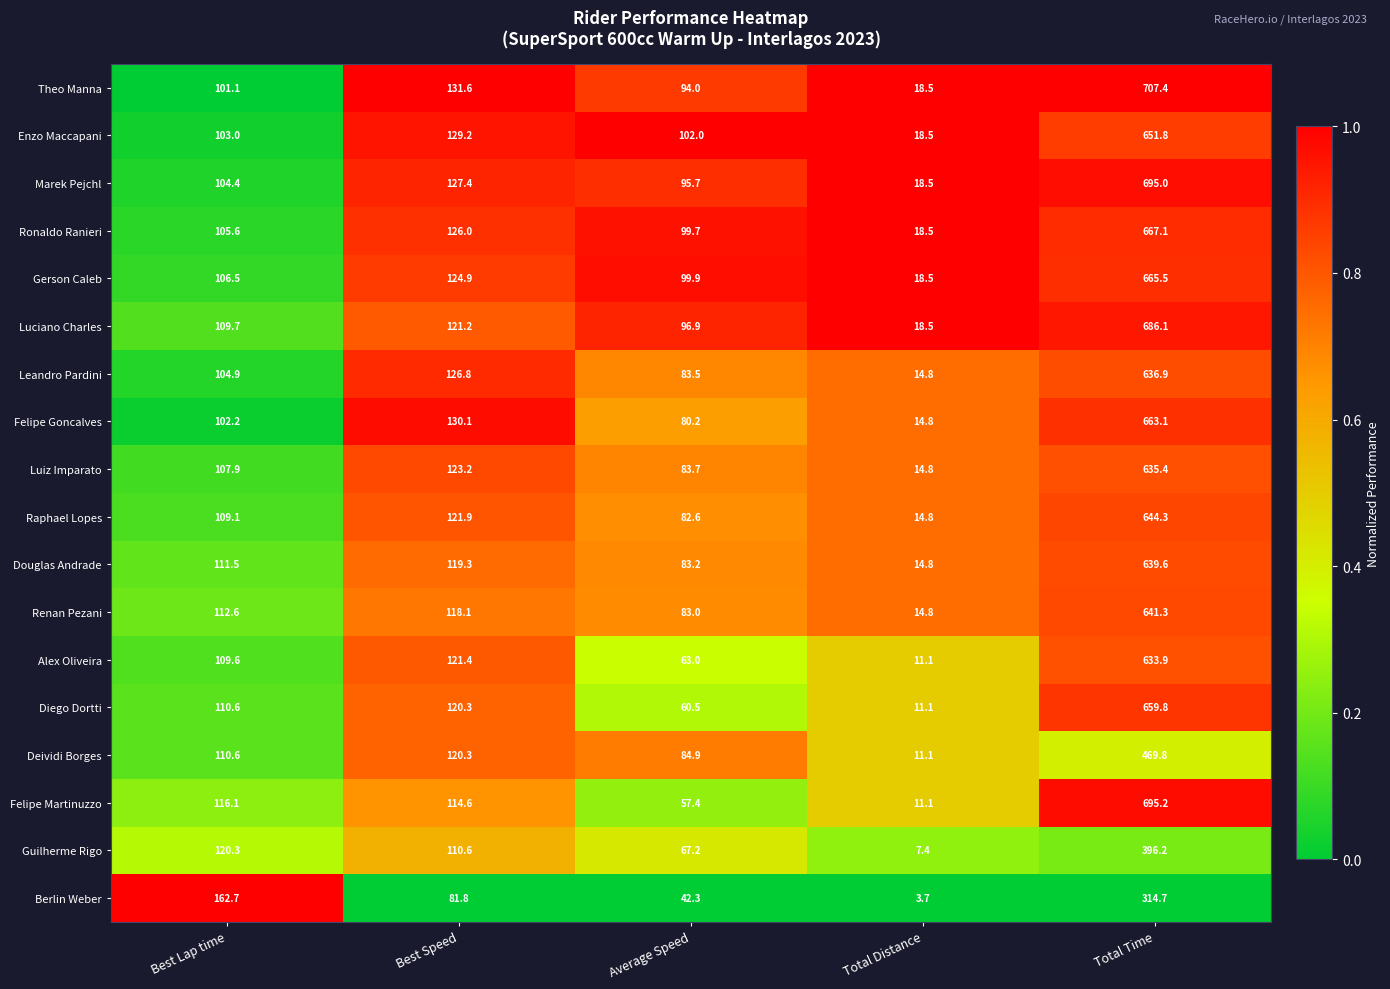

Which series has the largest total across all categories?

Theo Manna